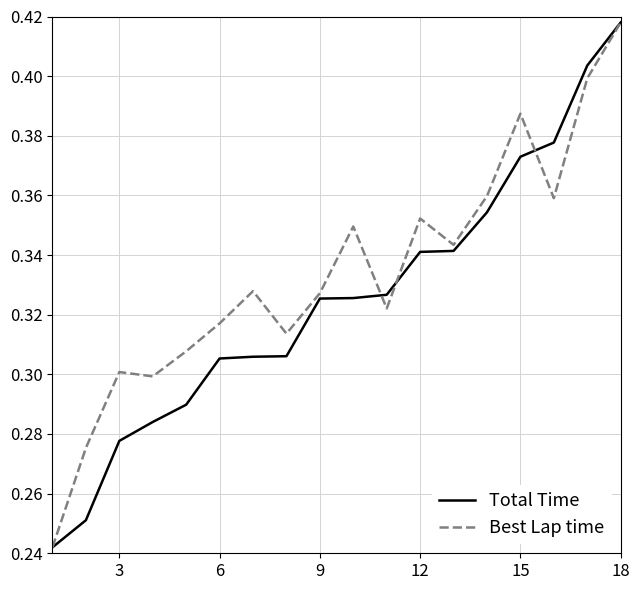

What is the sum of all Total Time values?

5.8